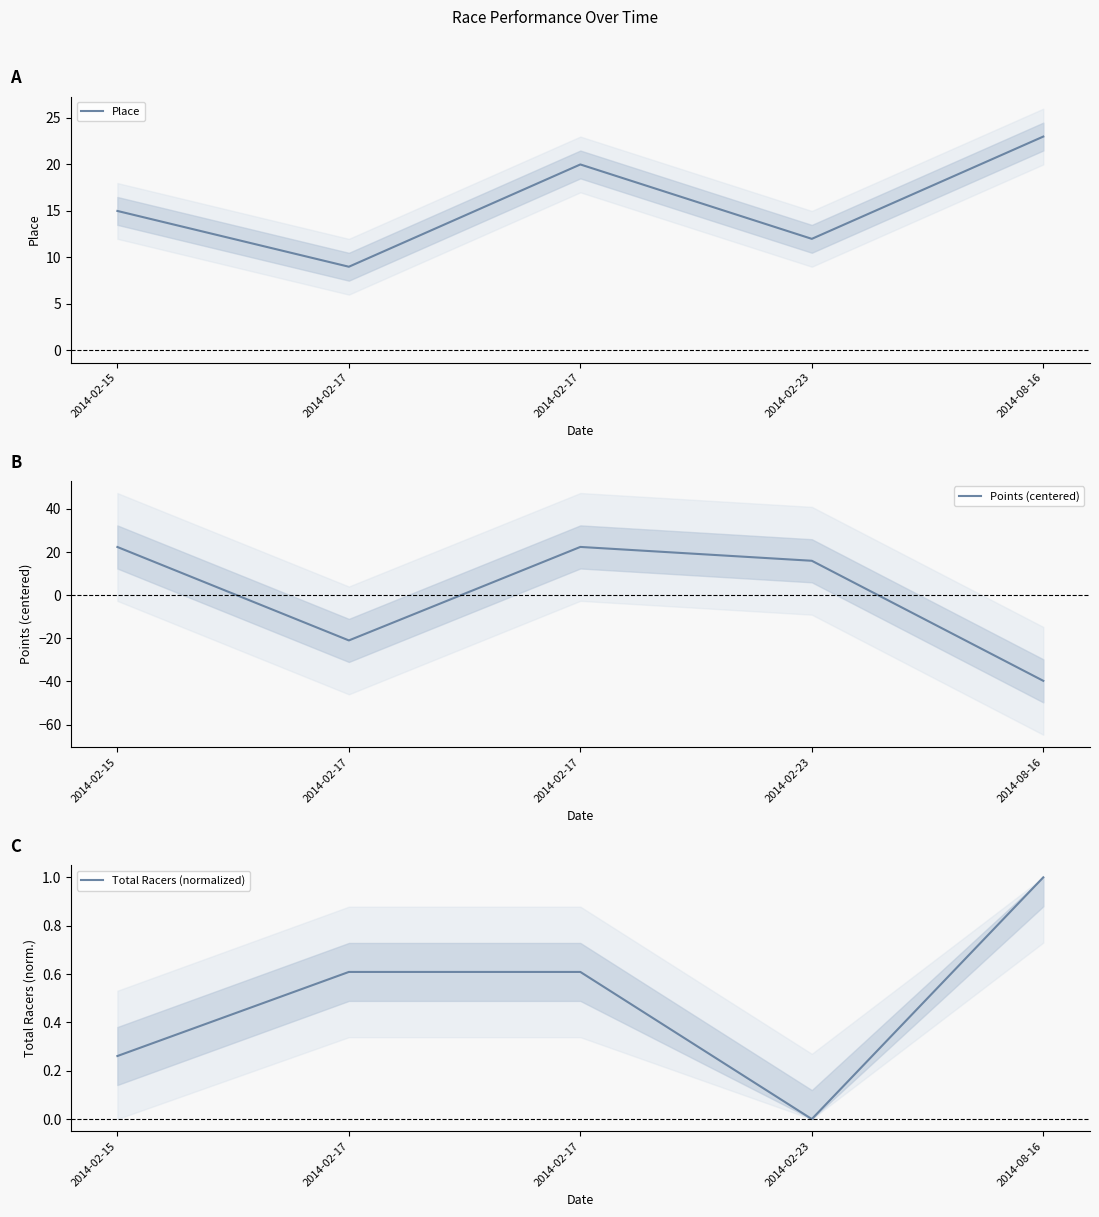

Is it true that Points (centered) equals 22.4 at 2014-02-17?

True